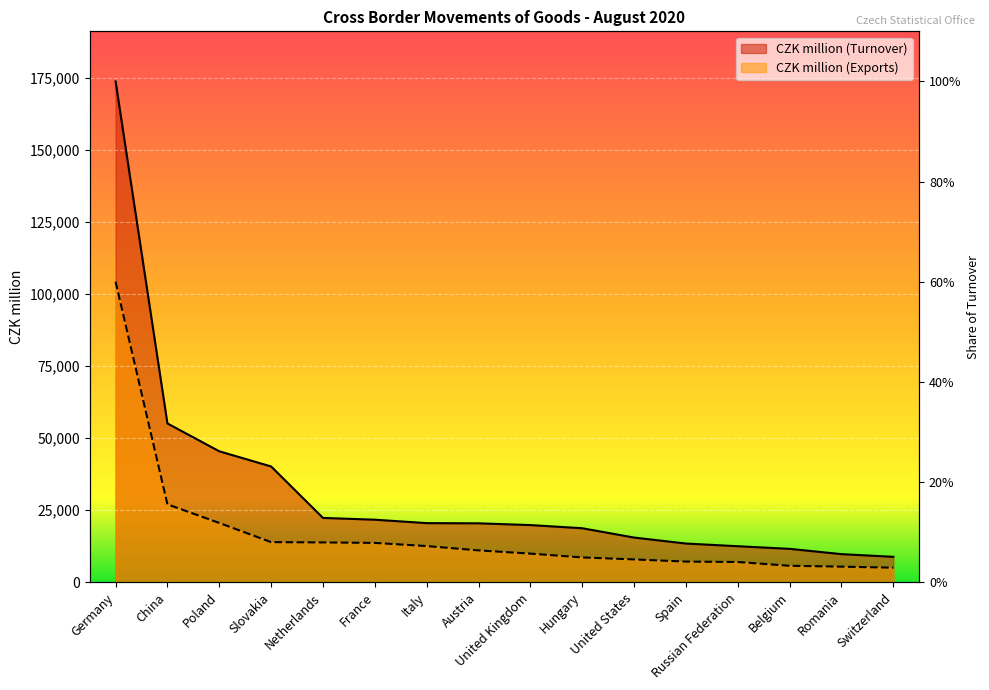

True or false: CZK million (Exports) and CZK million (Turnover) intersect in this chart.

False